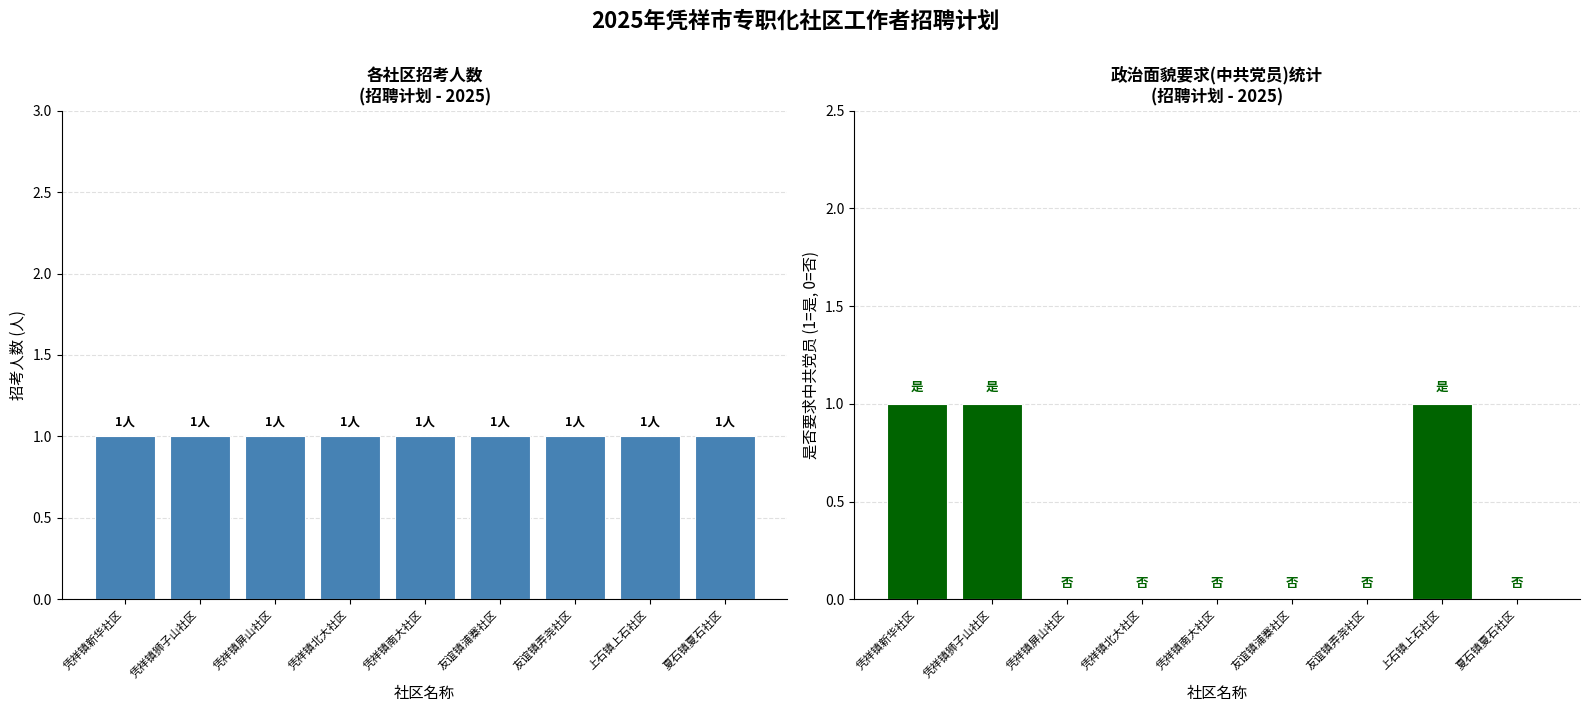

Reading left to right, transcribe all the data shown in this chart.

招考人数: 凭祥镇新华社区=1	凭祥镇狮子山社区=1	凭祥镇屏山社区=1	凭祥镇北大社区=1	凭祥镇南大社区=1	友谊镇浦寨社区=1	友谊镇弄尧社区=1	上石镇上石社区=1	夏石镇夏石社区=1
要求中共党员: 凭祥镇新华社区=1	凭祥镇狮子山社区=1	凭祥镇屏山社区=0	凭祥镇北大社区=0	凭祥镇南大社区=0	友谊镇浦寨社区=0	友谊镇弄尧社区=0	上石镇上石社区=1	夏石镇夏石社区=0